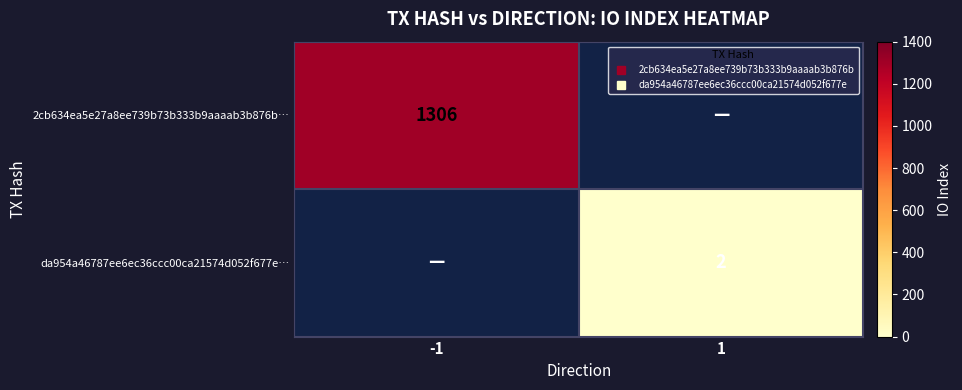

True or false: 2cb634ea5e27a8ee739b73b333b9aaaab3b876b… has a value of 2029 at -1.

False